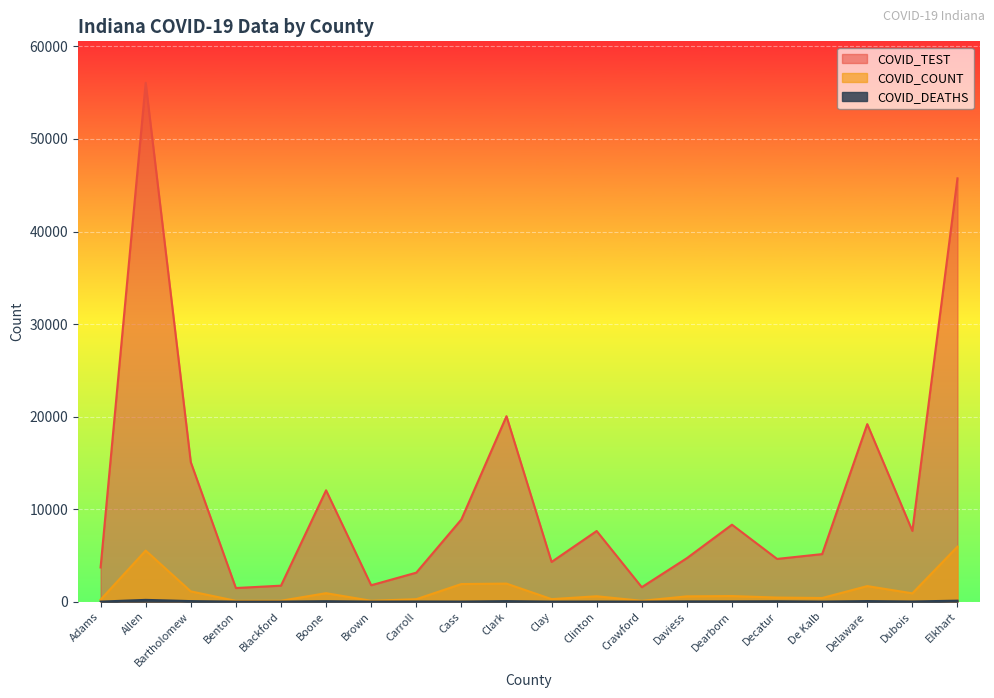

Which series has the largest total across all categories?

COVID_TEST